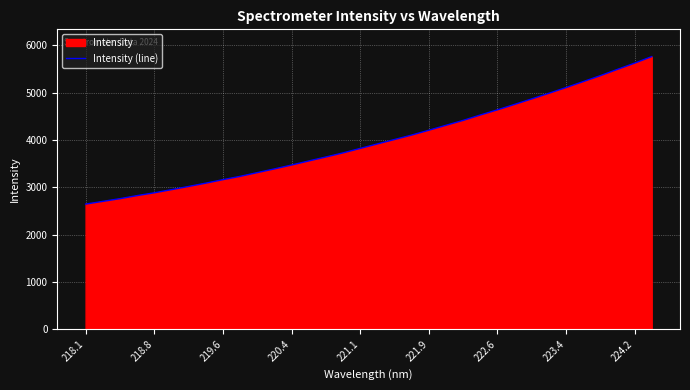

True or false: the data has more than 0 interior local peaks.

False